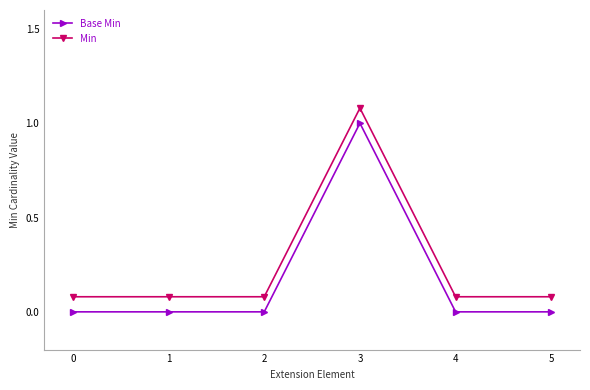

What is the total value across all series at 1?

0.1